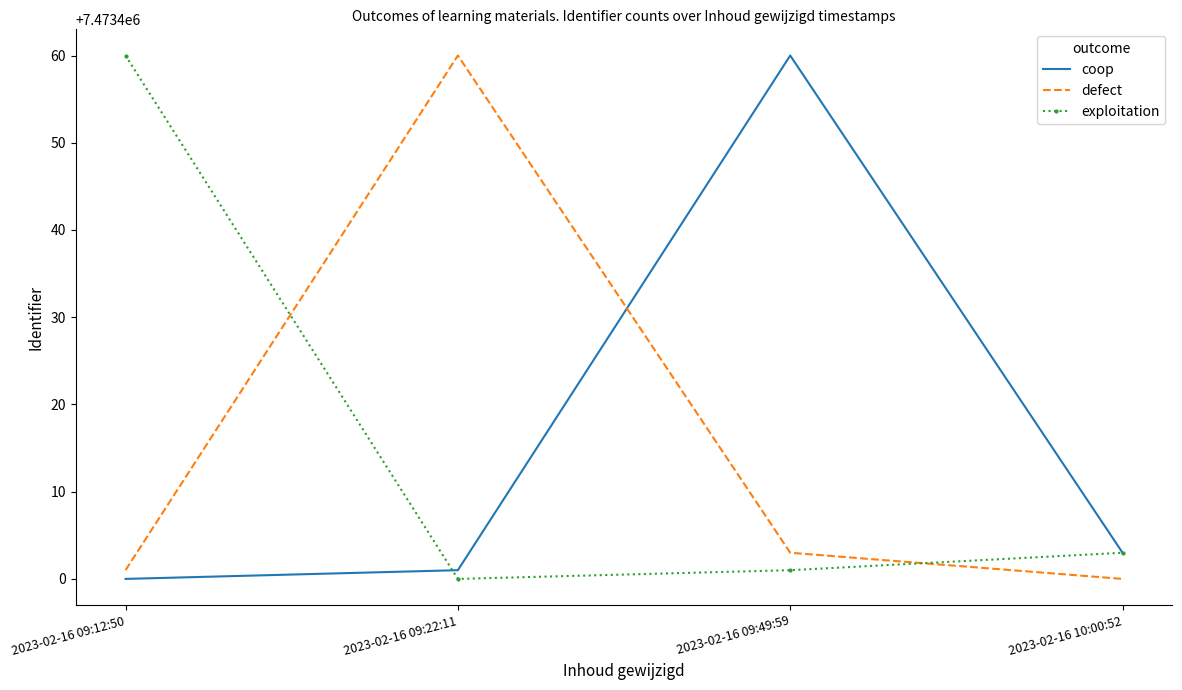

At how many categories does at least one series exceed 7473416?

3